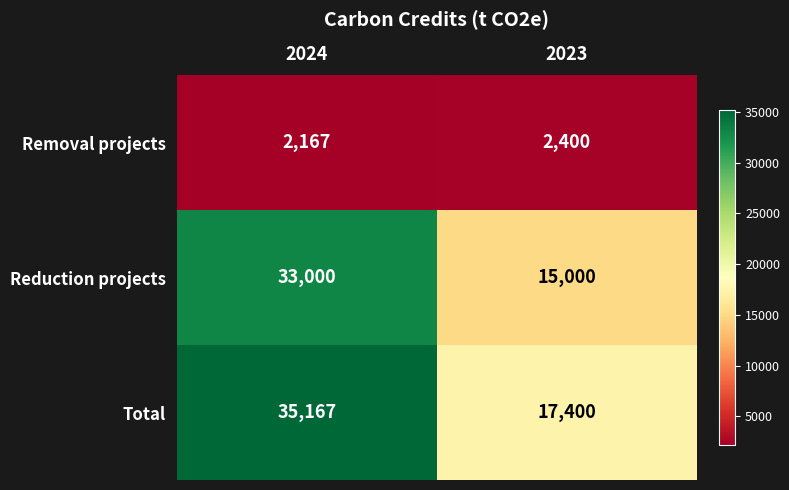

Which series changed the most between 2024 and 2023?

Reduction projects